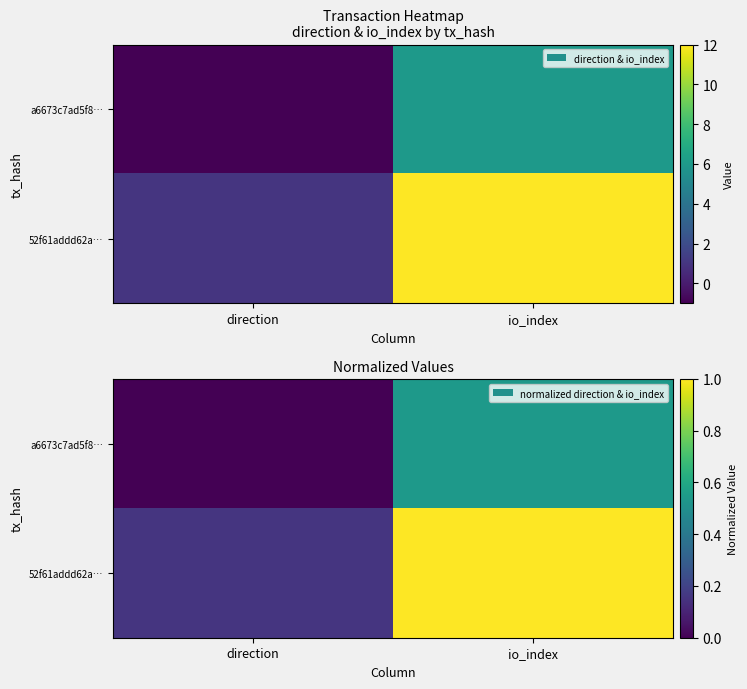

Between io_index and direction, which is larger?

io_index